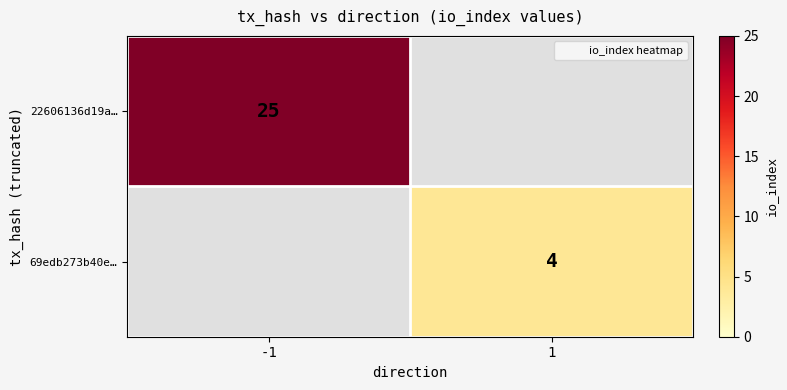

How many positive values does the 69edb273b40e… series have?

1